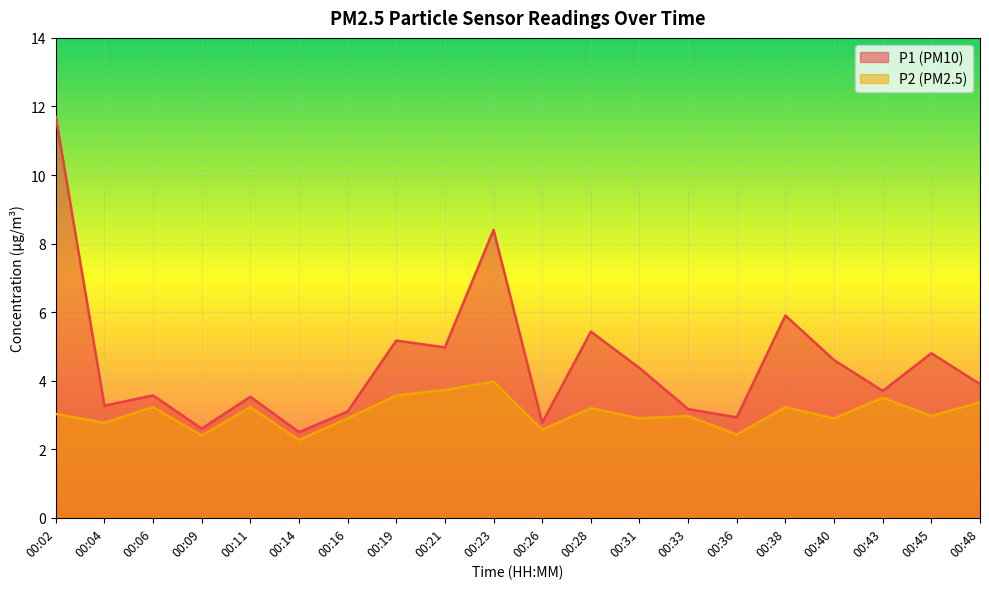

Reading right to left, transcribe all the data shown in this chart.

P1: 3.9	4.8	3.7	4.6	5.9	2.9	3.2	4.4	5.4	2.8	8.4	5.0	5.2	3.1	2.5	3.5	2.6	3.6	3.3	11.7
P2: 3.4	3.0	3.5	2.9	3.2	2.4	3.0	2.9	3.2	2.6	4.0	3.7	3.6	2.9	2.3	3.2	2.4	3.2	2.8	3.0